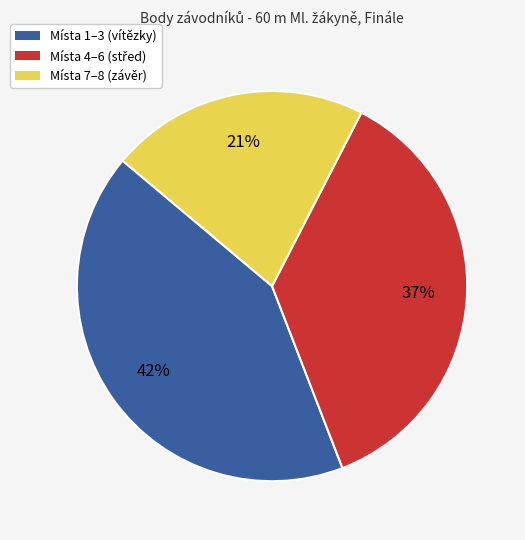

How many slices are in this pie chart?

3